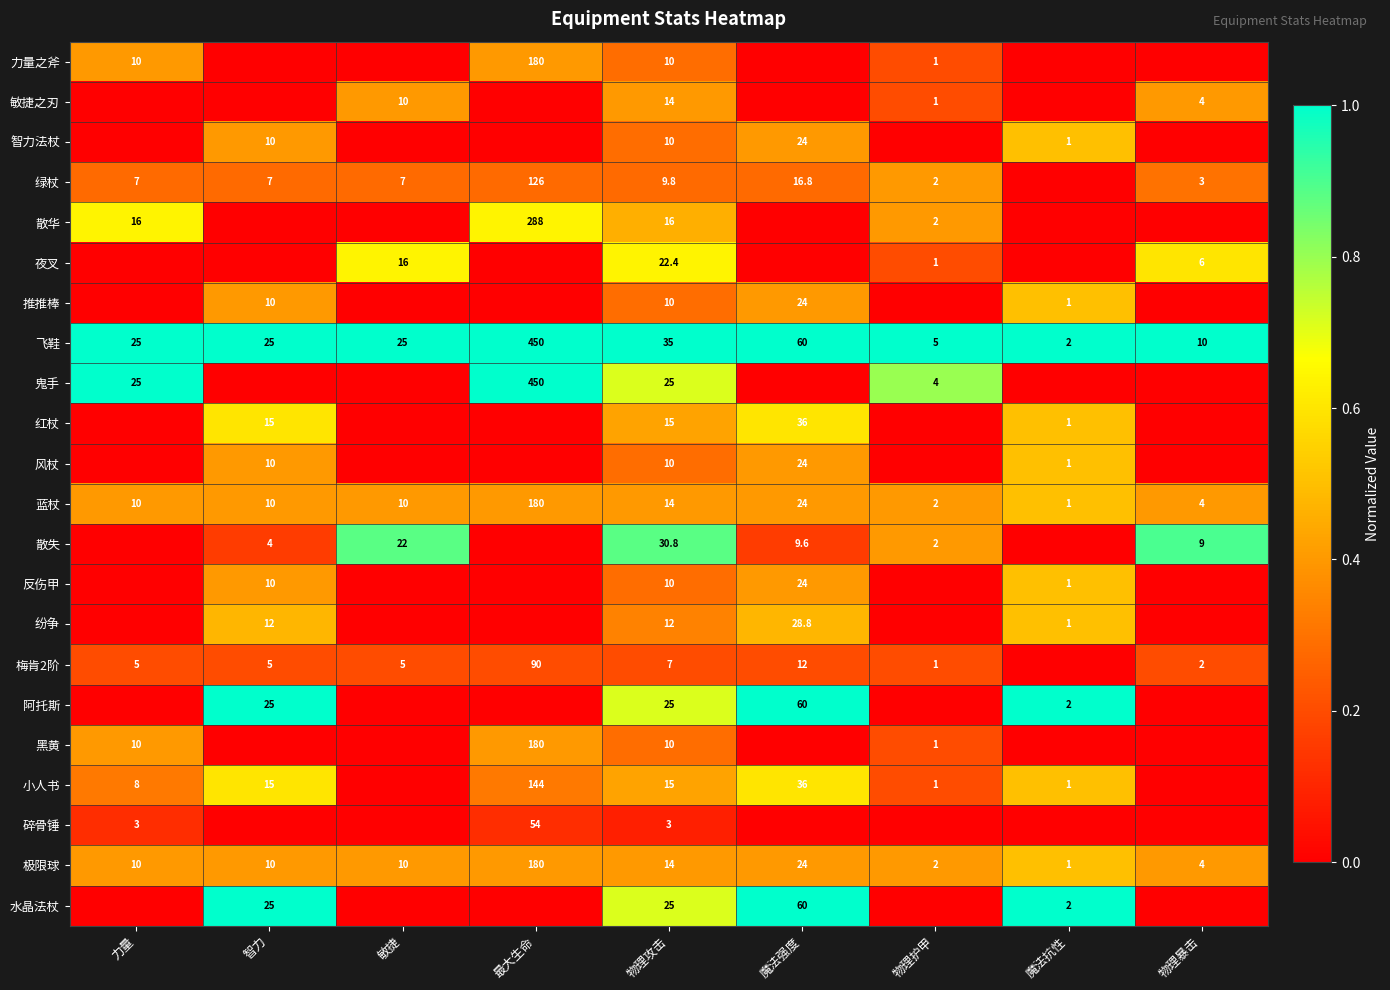

What is the maximum value shown in the chart?

1.0